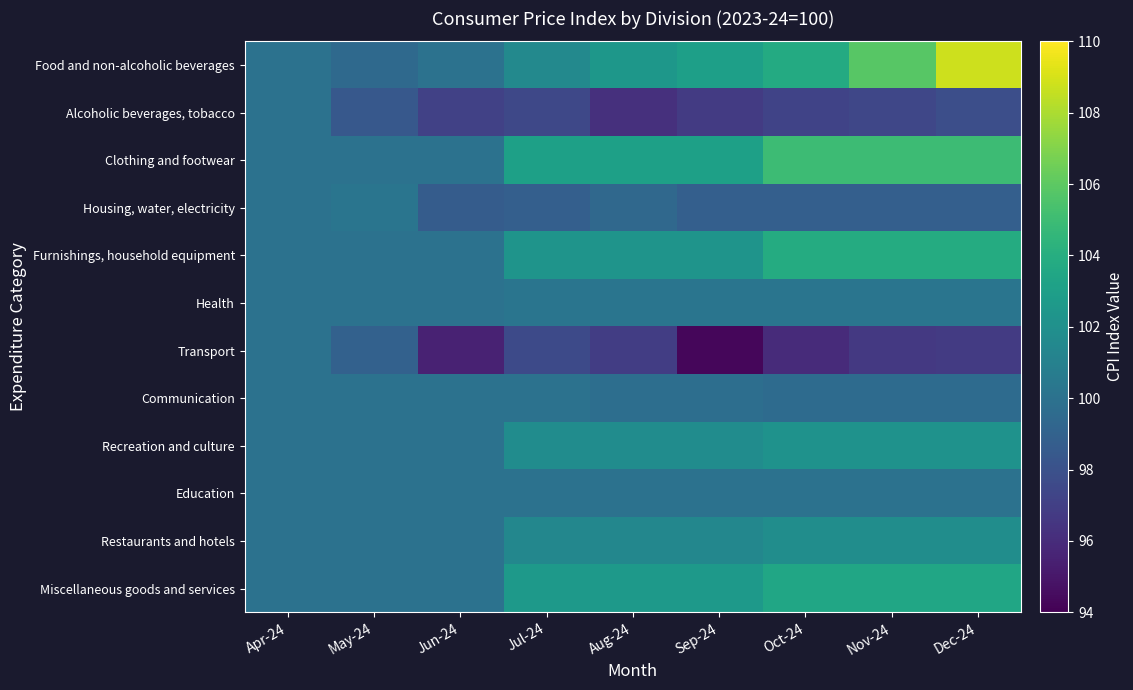

Between Jul-24 and Apr-24, which is larger?

Jul-24